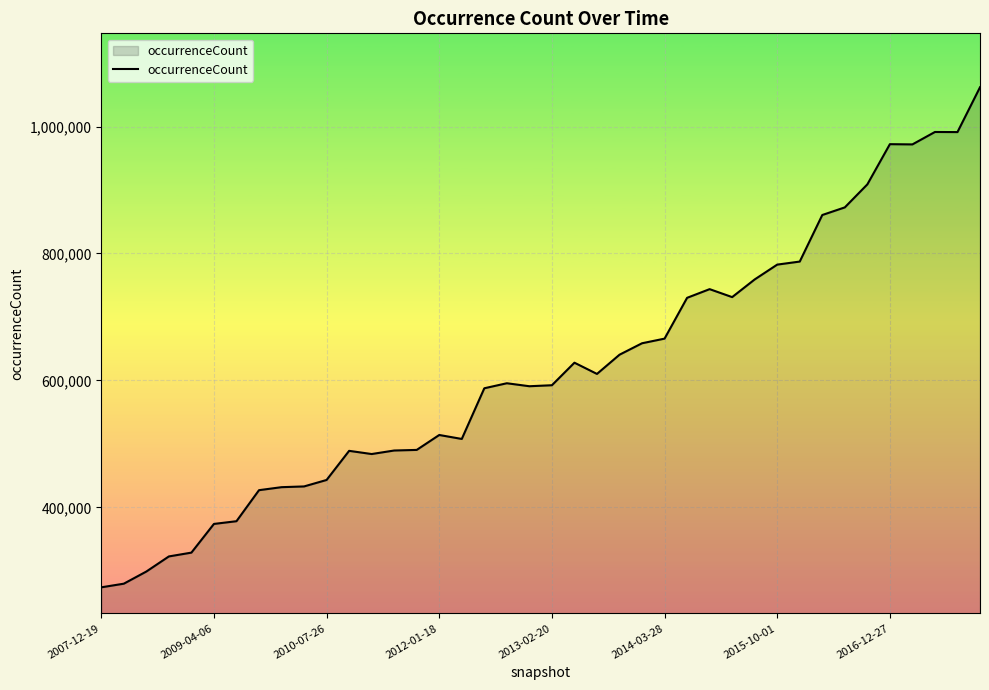

What is the smallest value displayed?

274195